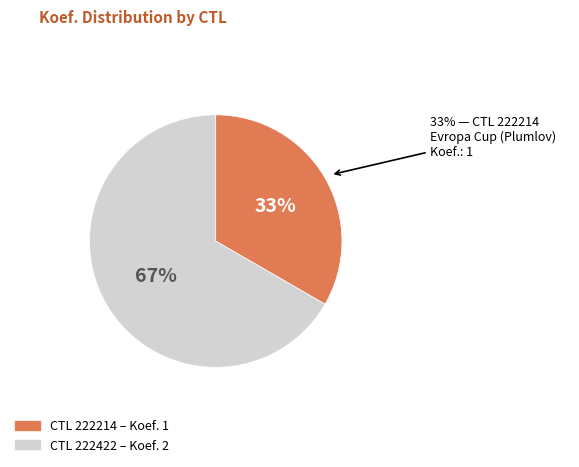

To the nearest percent, what portion does 222422 represent?

67%